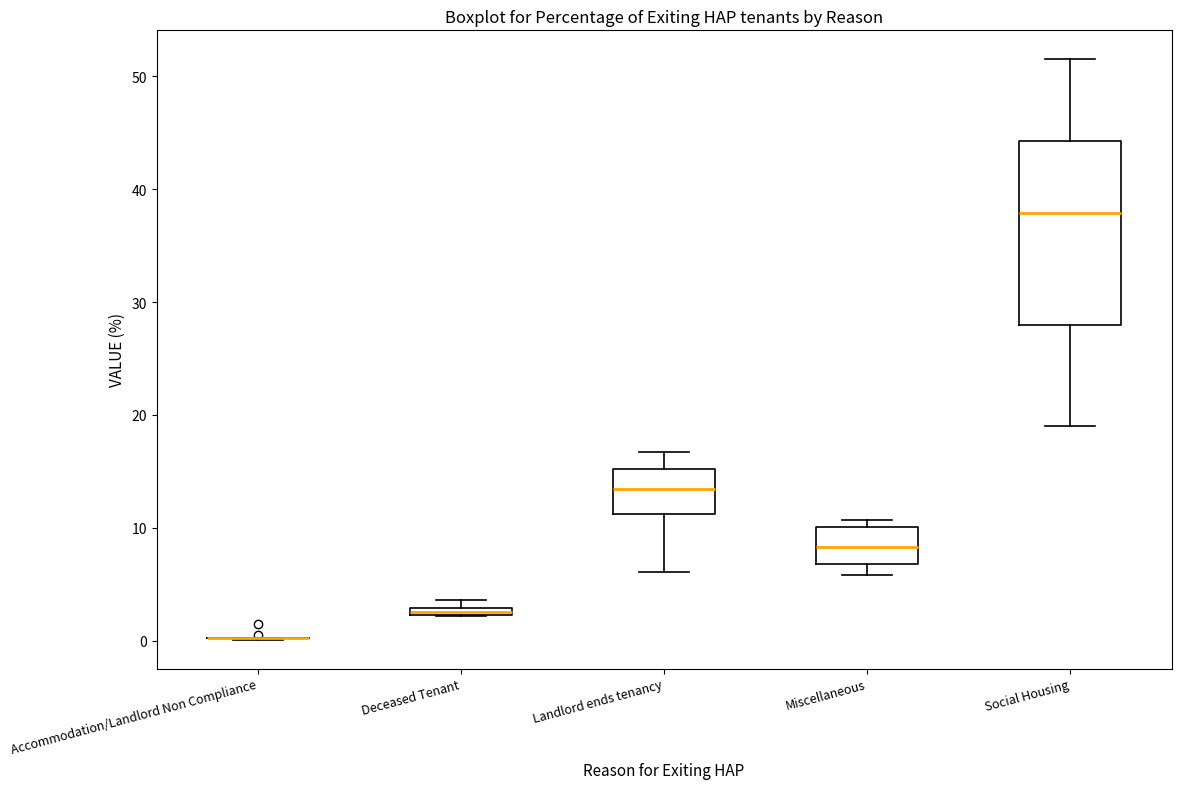

Where is the lower edge of the box for Social Housing on the y-axis? The values are not printed on the chart, so give them approximately, as read against the axis.

28